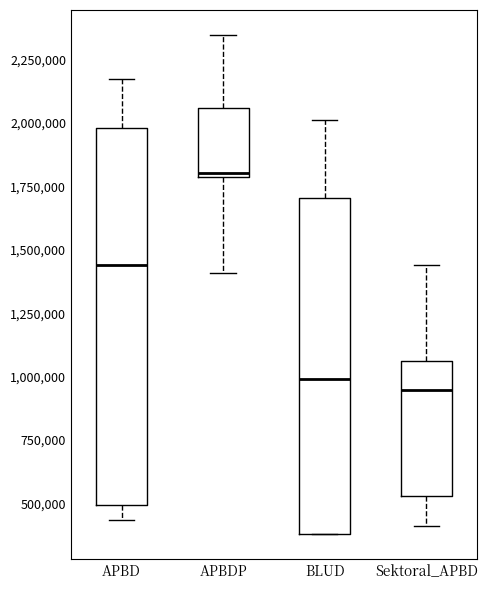

Which box is the tallest, from its lower edge to its upper edge?

APBD